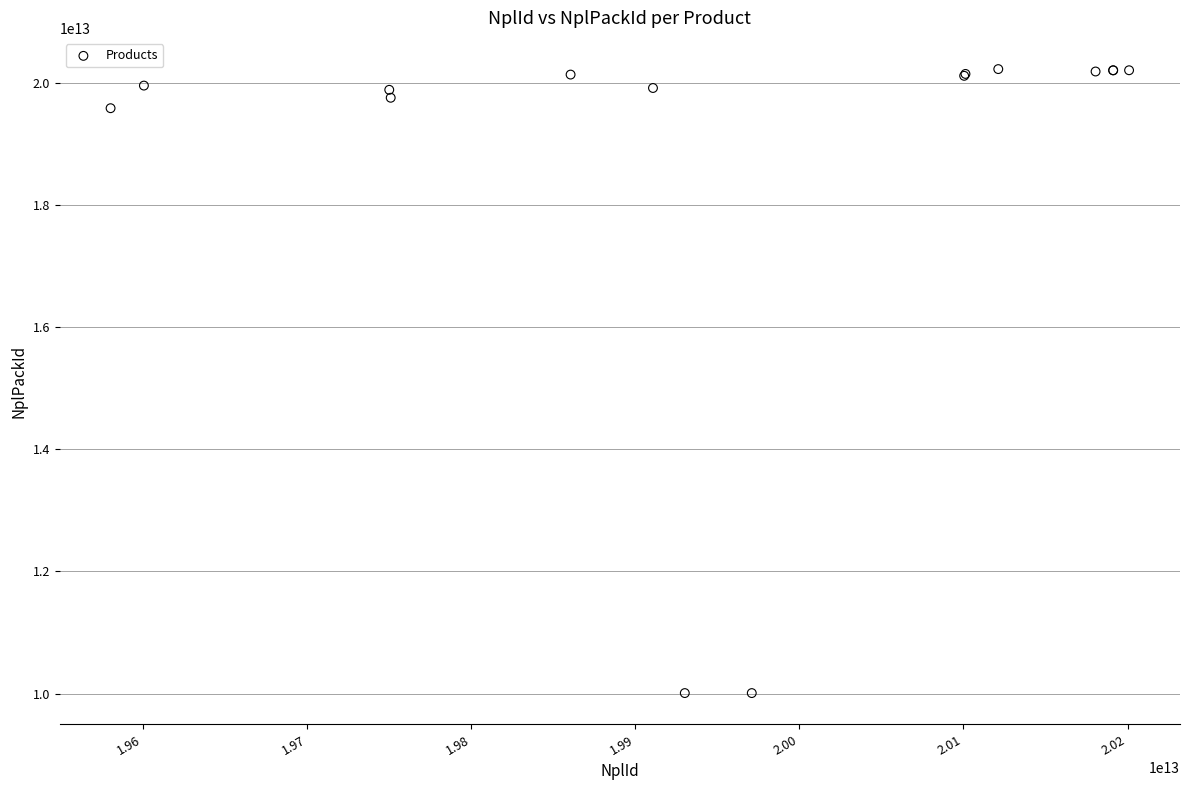

What Y value in the scatter plot is closest to 15115111106333?

19580101100086